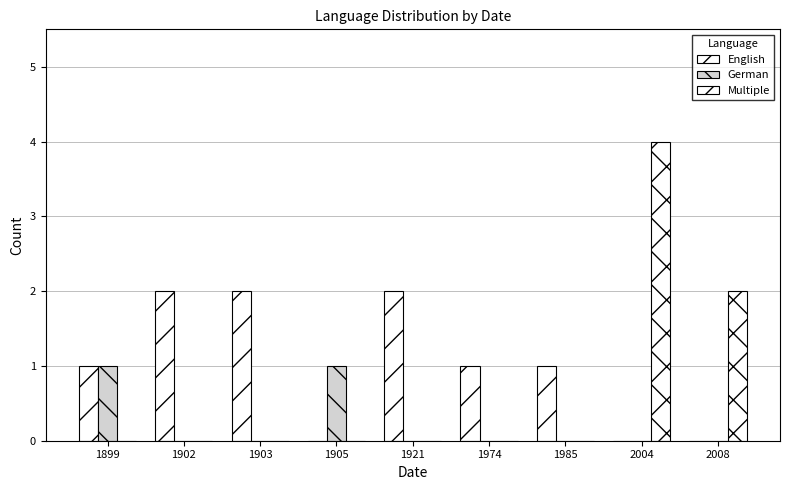

How many groups of bars are there?

9